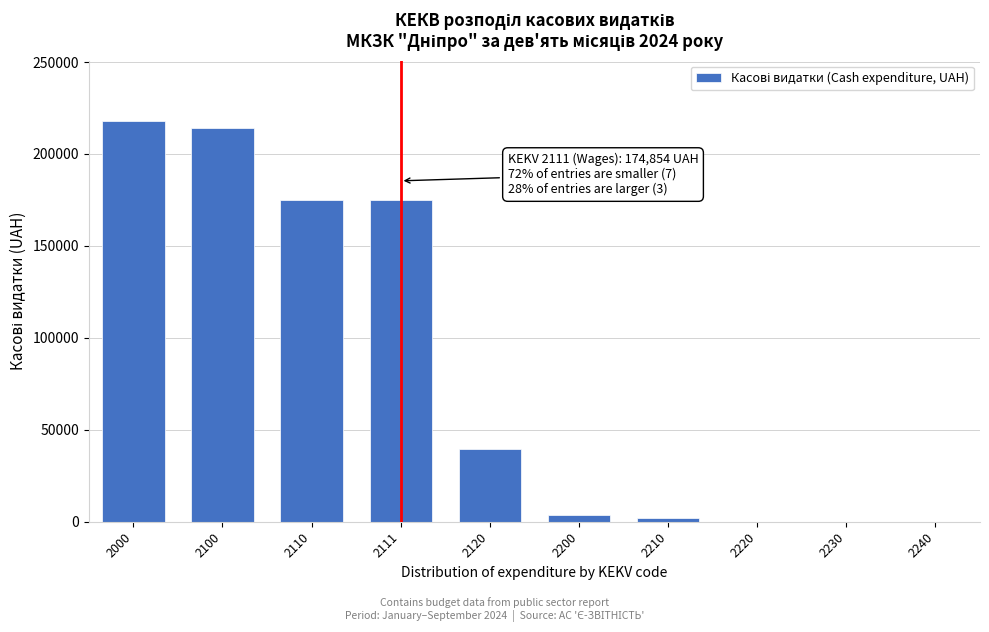

Reading right to left, what are all the values shown in this chart?

2240=0.0	2230=0.0	2220=0.0	2210=2098.8	2200=3836.8	2120=39405.5	2111=174854.4	2110=174854.4	2100=214259.9	2000=218096.7